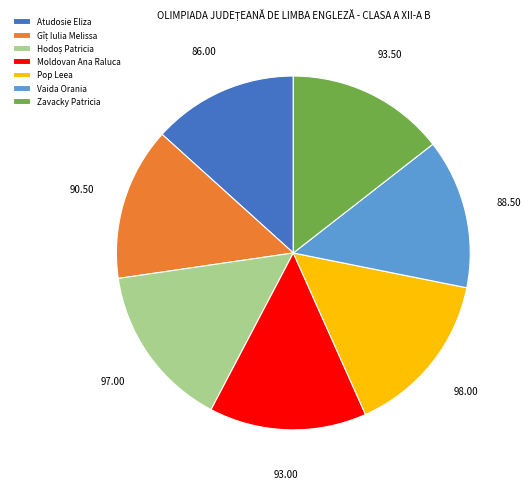

Combined, do Atudosie Eliza and Vaida Orania account for over 50%?

No